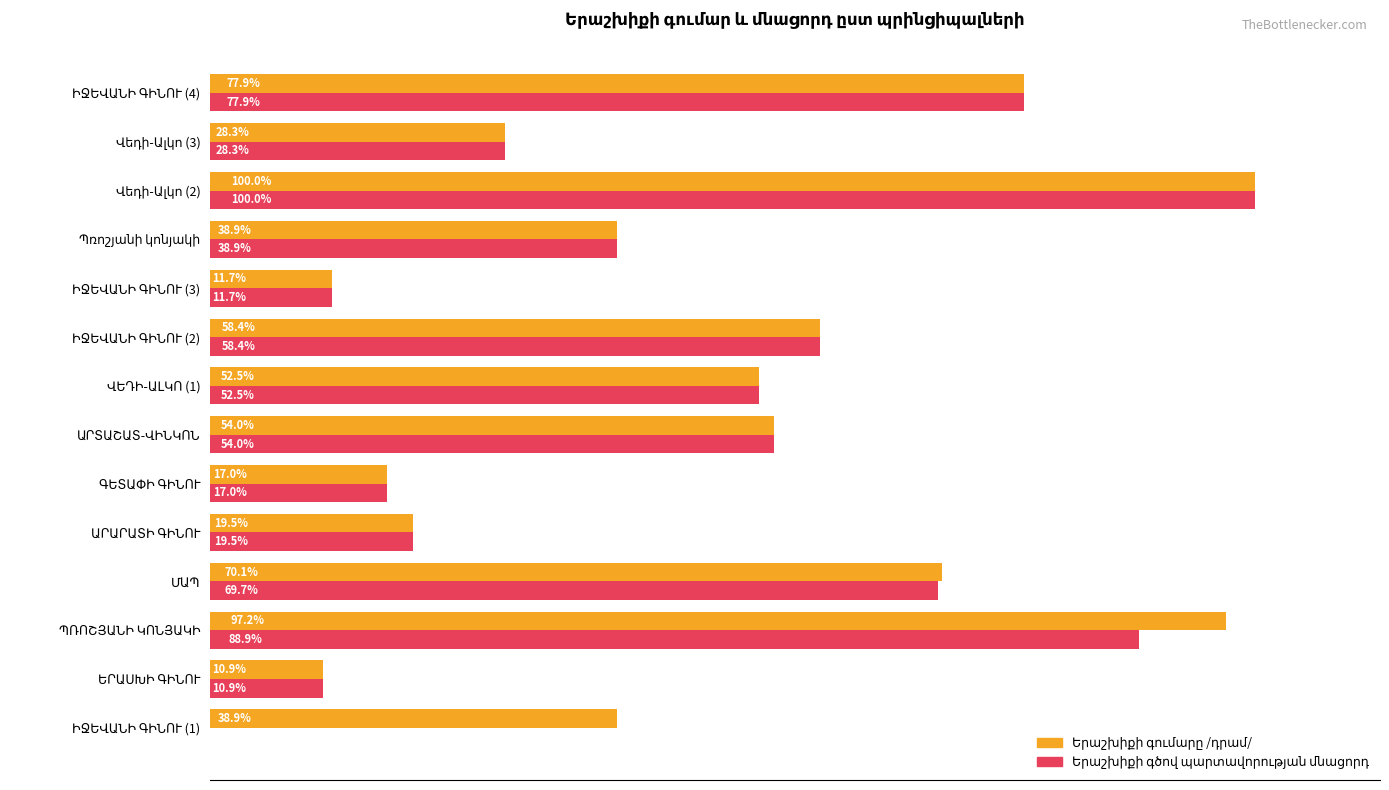

Is it true that Երաշխիքի գծով պարտավորության մնացորդ equals 93338602 at ԱՐԱՐԱՏԻ ԳԻՆՈՒ?

False